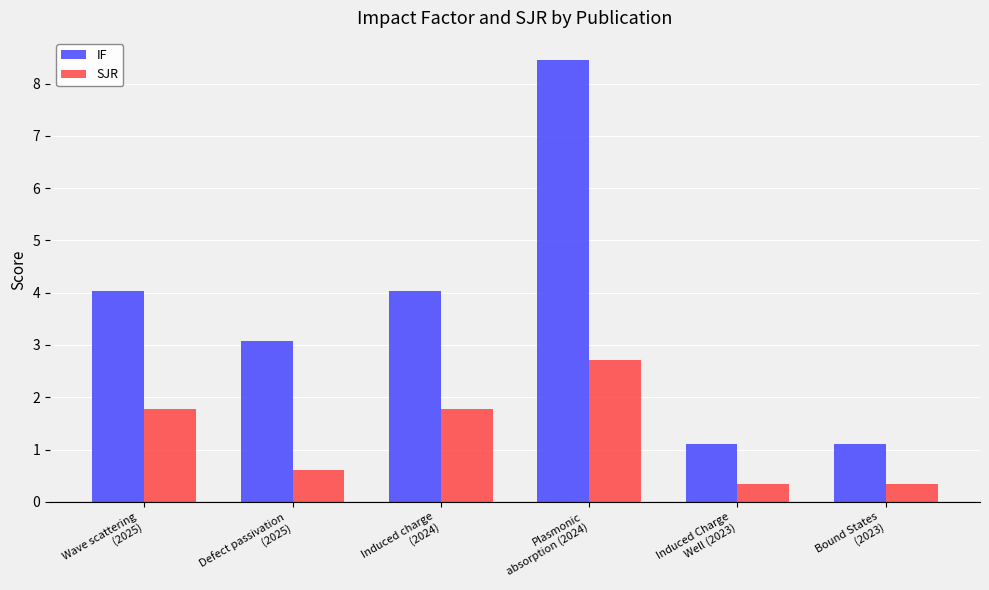

What are all the series names shown in the legend?

IF, SJR